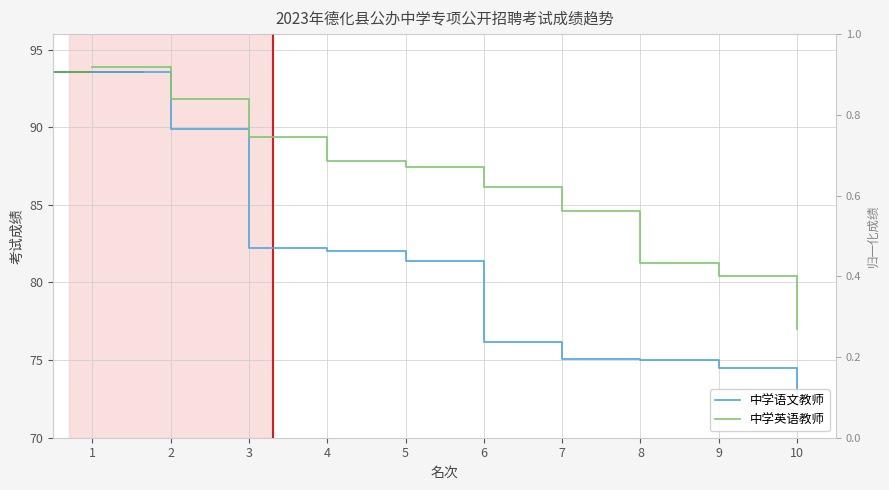

What is the total value across all series at 2?

181.7